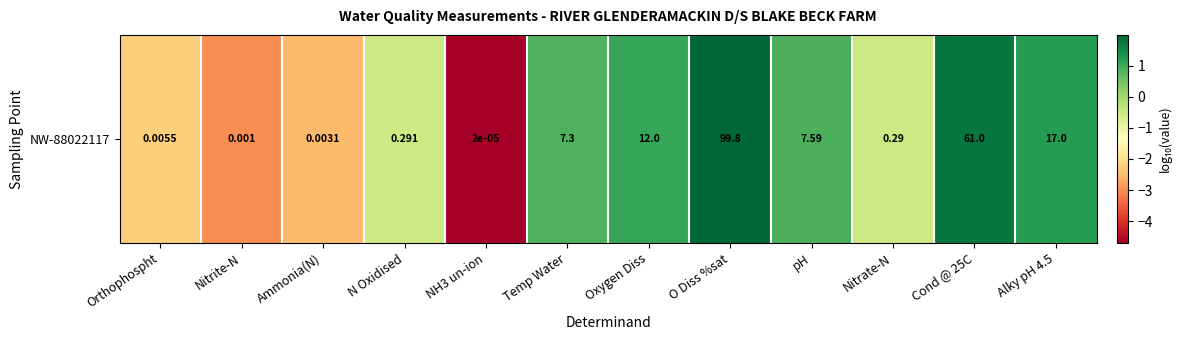

Which category has the highest value across all series?

O Diss %sat